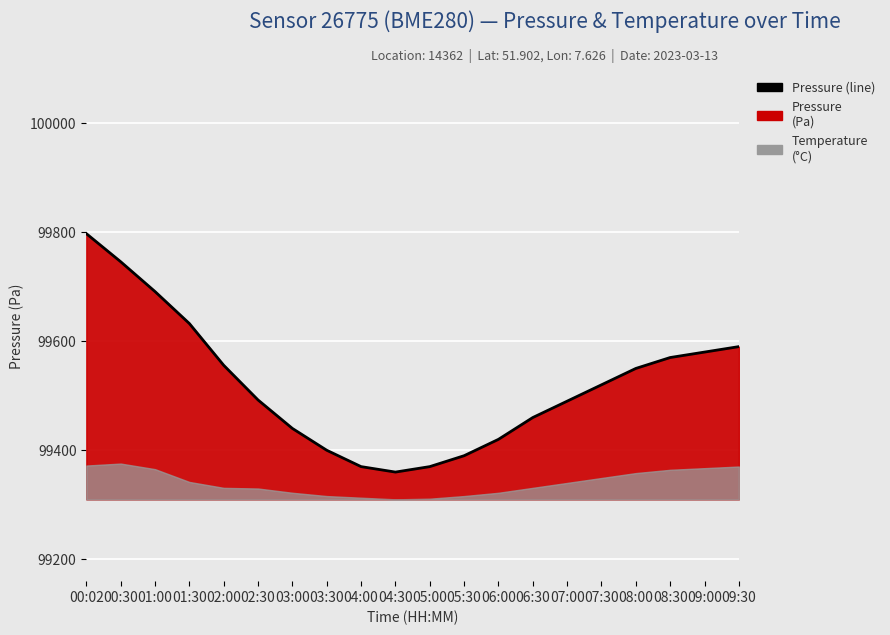

The chart shows a value of 99460.0 at 06:30. True or false?

True